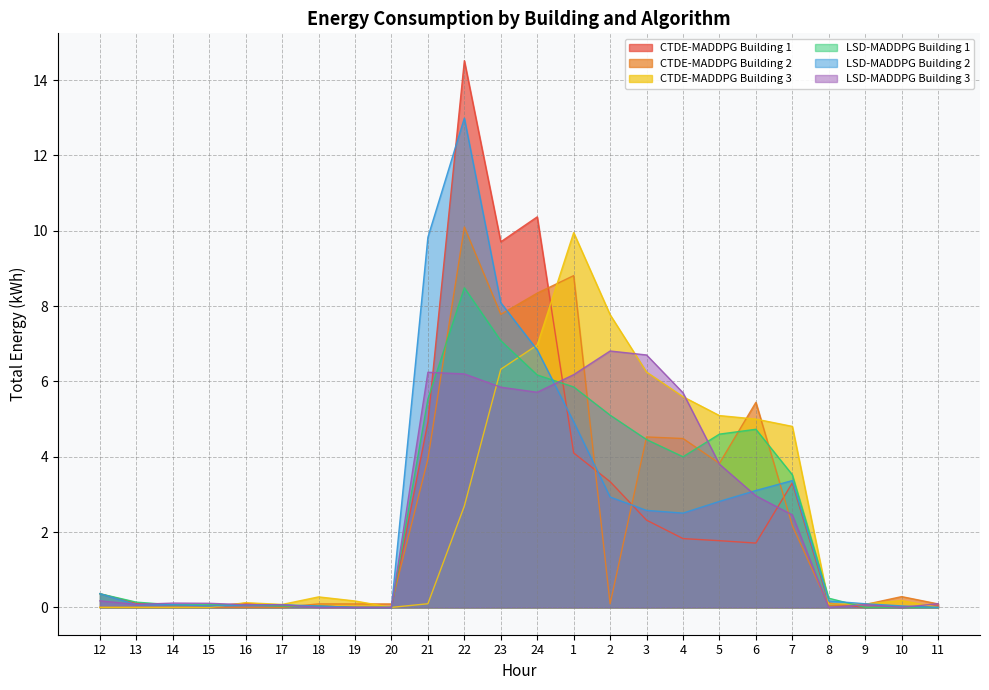

List the series in order of their peak value, lowest first.

LSD-MADDPG Building 3, LSD-MADDPG Building 1, CTDE-MADDPG Building 3, CTDE-MADDPG Building 2, LSD-MADDPG Building 2, CTDE-MADDPG Building 1